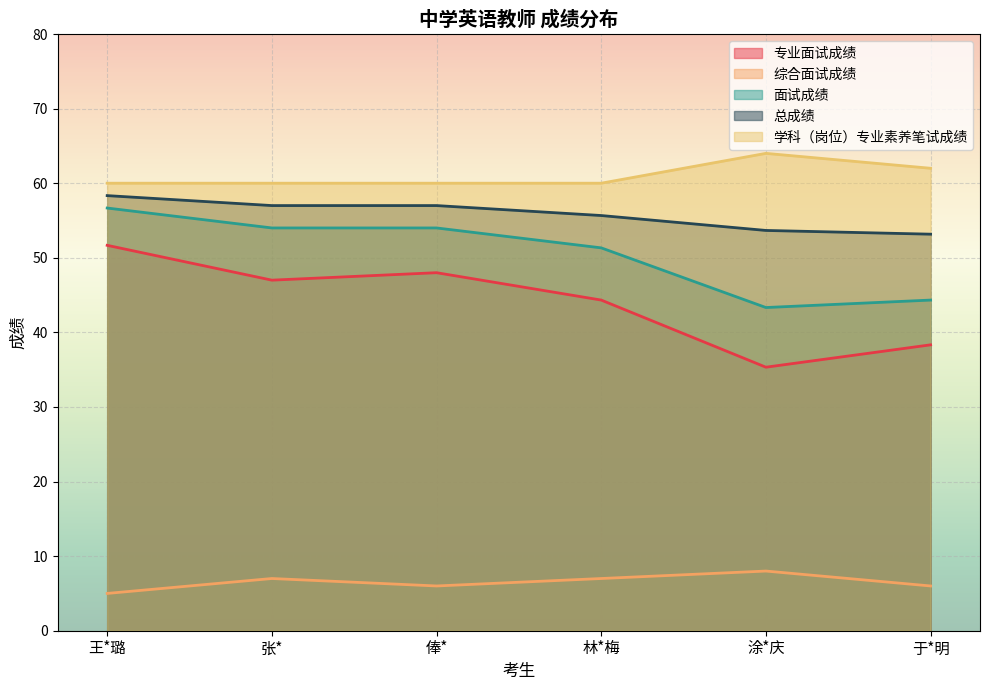

Reading left to right, what are all the values shown in this chart?

专业面试成绩: 51.7	47.0	48.0	44.3	35.3	38.3
综合面试成绩: 5.0	7.0	6.0	7.0	8.0	6.0
面试成绩: 56.7	54.0	54.0	51.3	43.3	44.3
总成绩: 58.3	57.0	57.0	55.7	53.7	53.2
学科（岗位）专业素养笔试成绩: 60.0	60.0	60.0	60.0	64.0	62.0